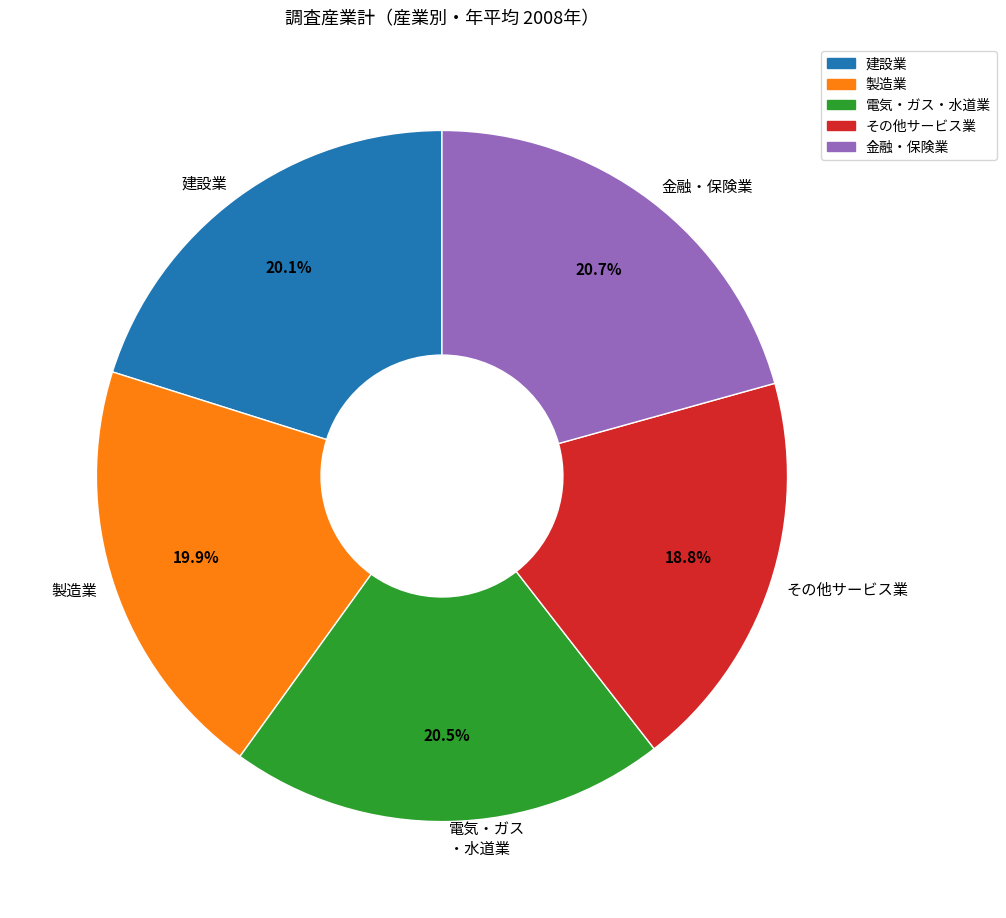

What is the ratio of the value at 金融・保険業 to the value at 建設業?

1.0